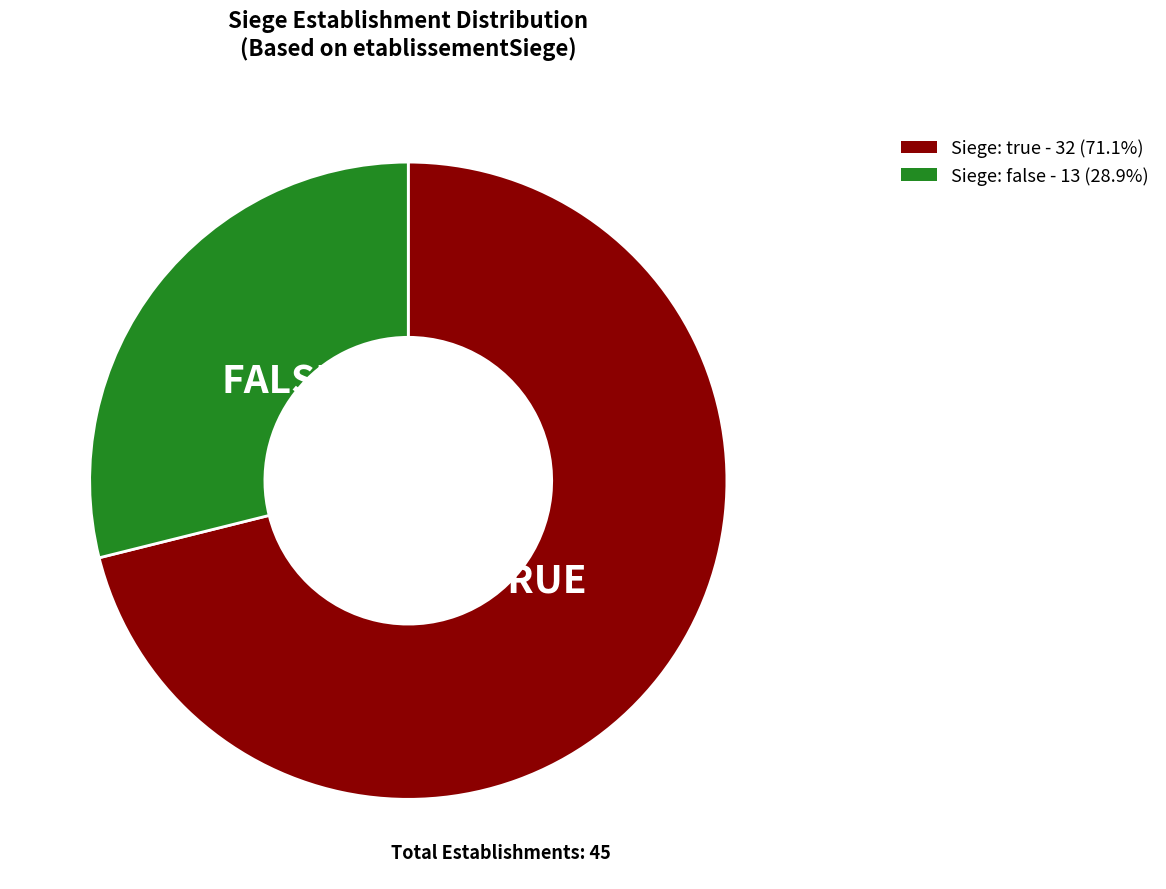

Is there any slice that represents more than half of the pie?

Yes